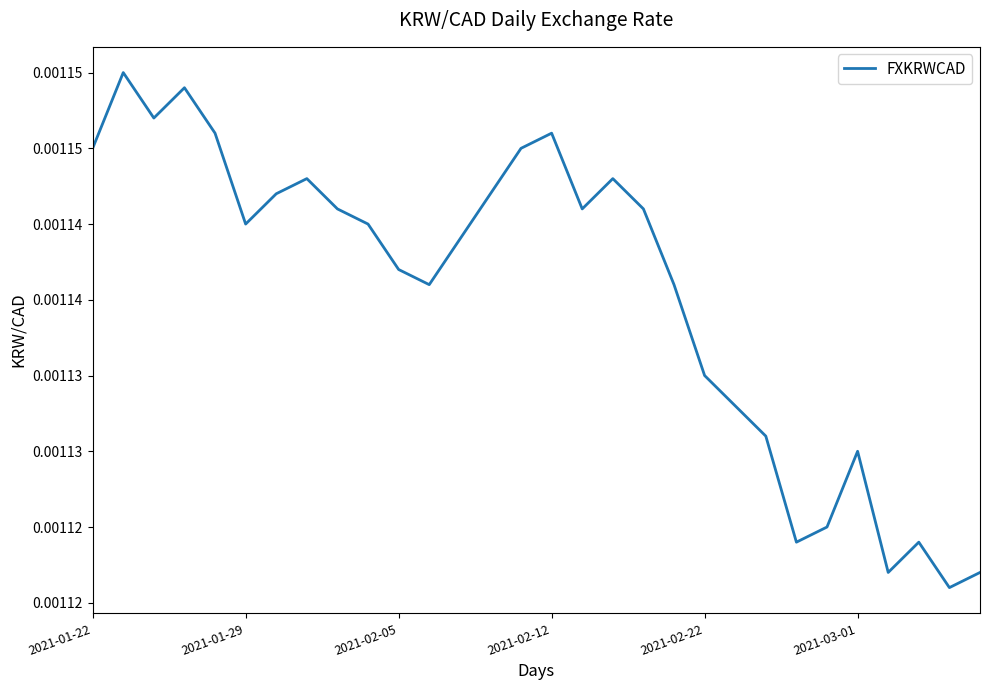

Does the chart display data point markers on the line(s)?

No